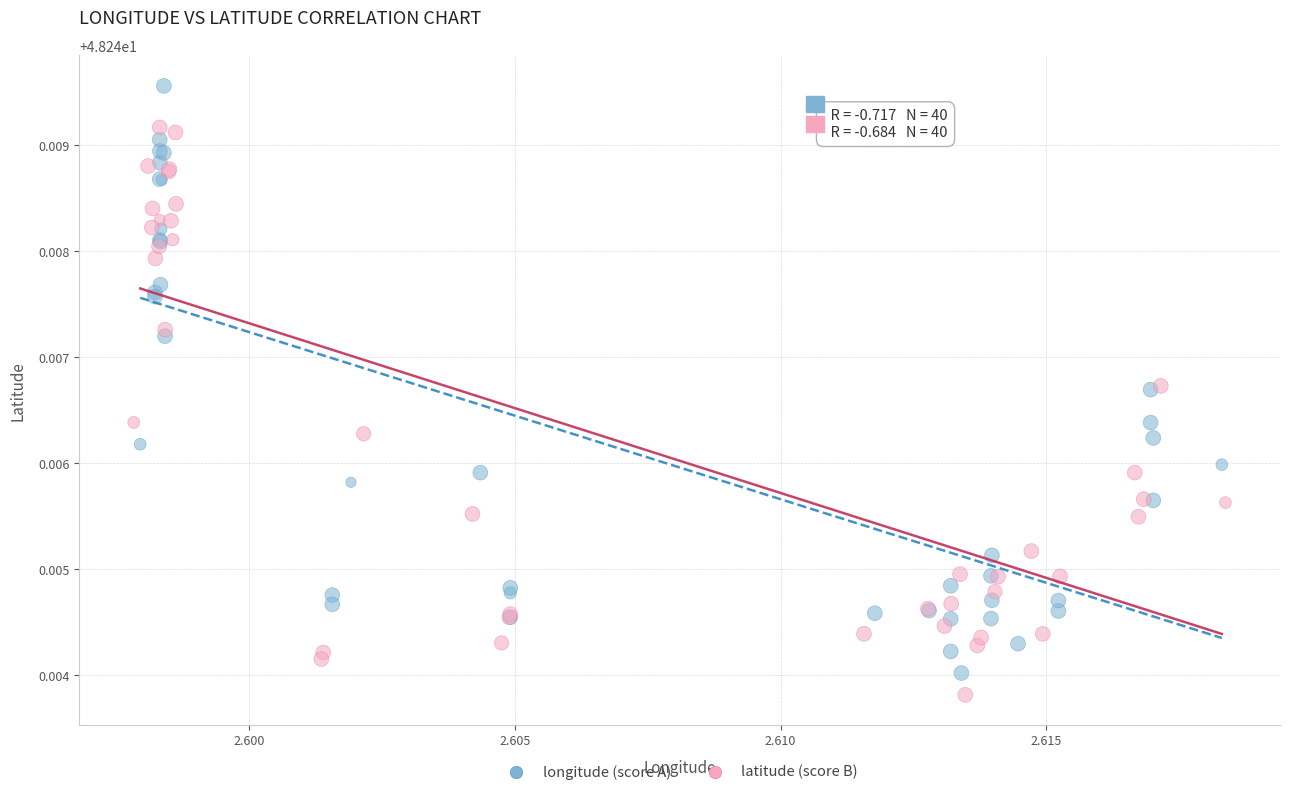

Which series reaches the maximum Y coordinate?

longitude (score A)